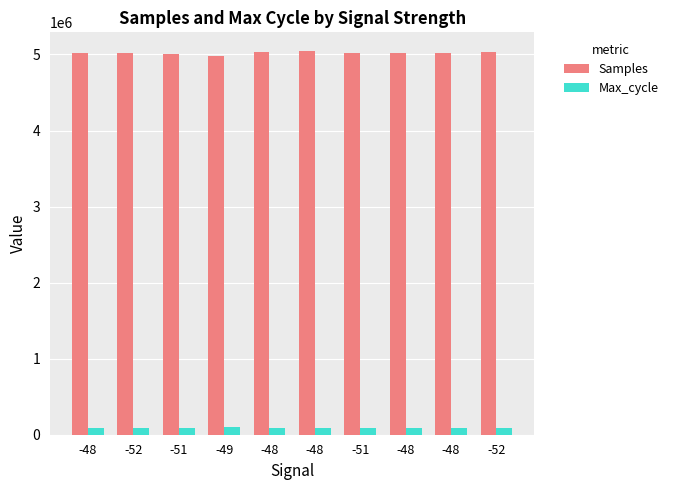

Reading right to left, list all the values displayed in this chart.

Samples: -52=5027266	-48=5023047	-48=5024178	-51=5021220	-48=5039472	-48=5030380	-49=4980137	-51=5012733	-52=5025079	-48=5016993
Max_cycle: -52=89998	-48=90023	-48=89943	-51=91077	-48=90153	-48=90973	-49=96610	-51=93739	-52=90622	-48=90035